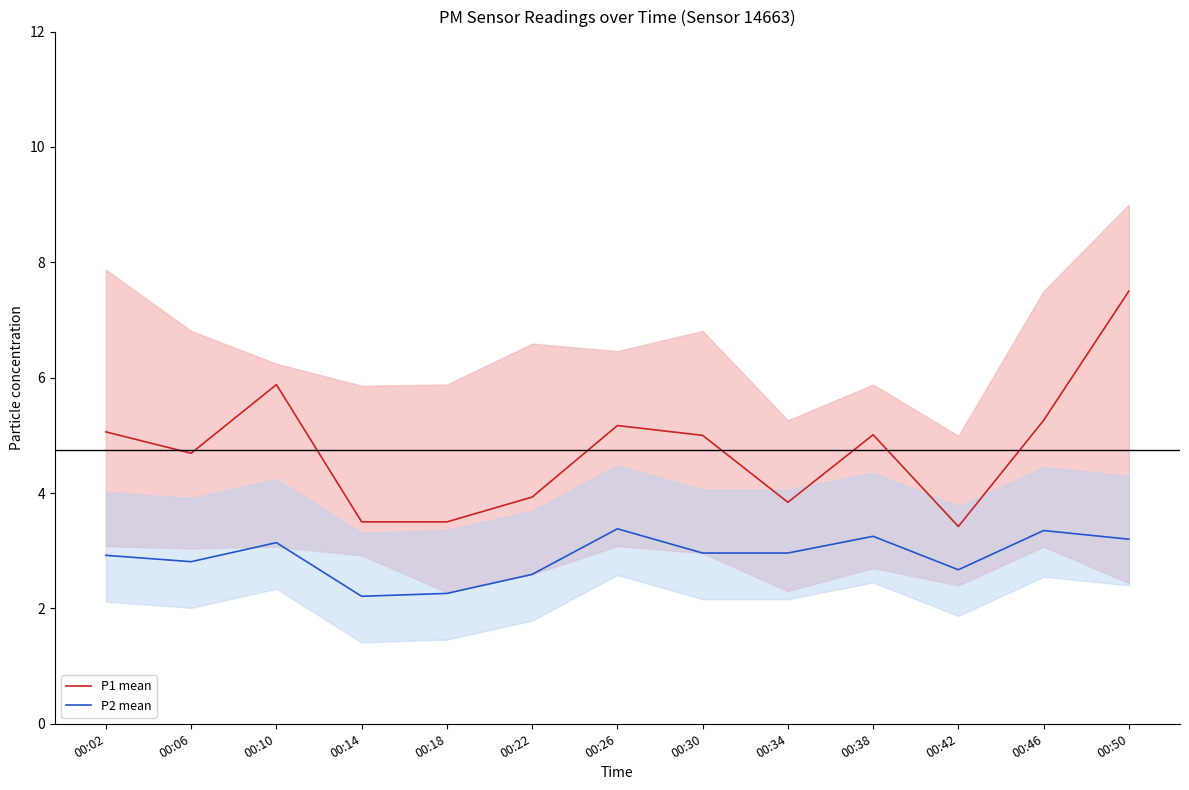

Reading left to right, what are all the values shown in this chart?

P1 mean: 5.1	4.7	5.9	3.5	3.5	3.9	5.2	5.0	3.8	5.0	3.4	5.3	7.5
P2 mean: 2.9	2.8	3.1	2.2	2.3	2.6	3.4	3.0	3.0	3.2	2.7	3.4	3.2